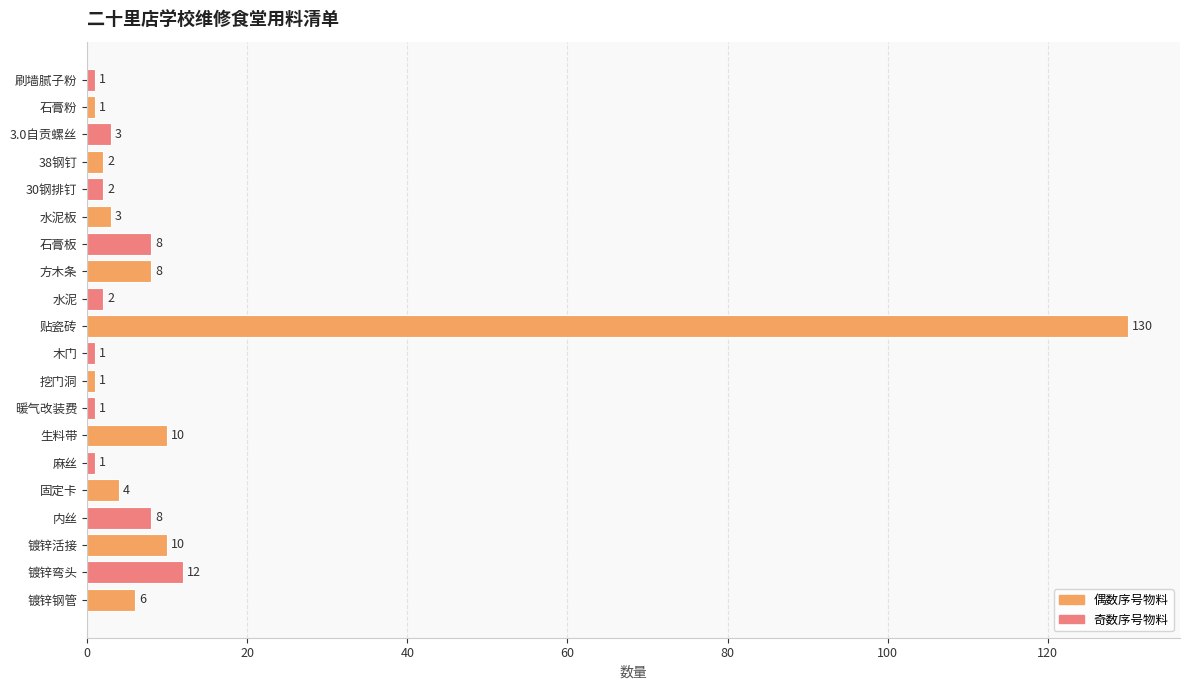

What is the maximum value shown in the chart?

130